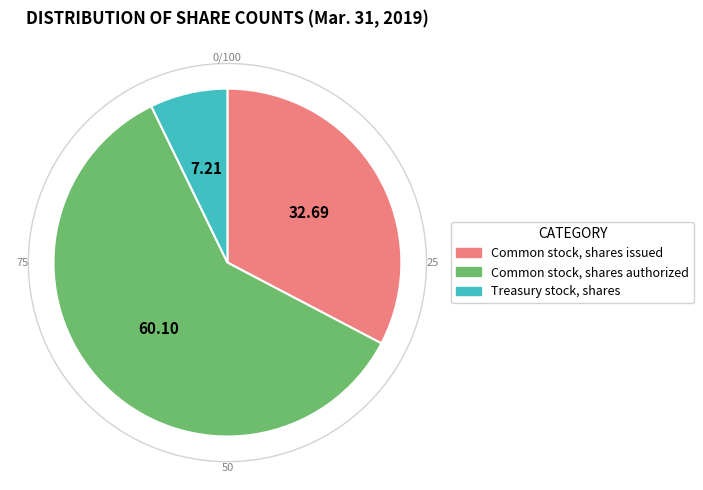

Is there a majority slice in this chart?

Yes